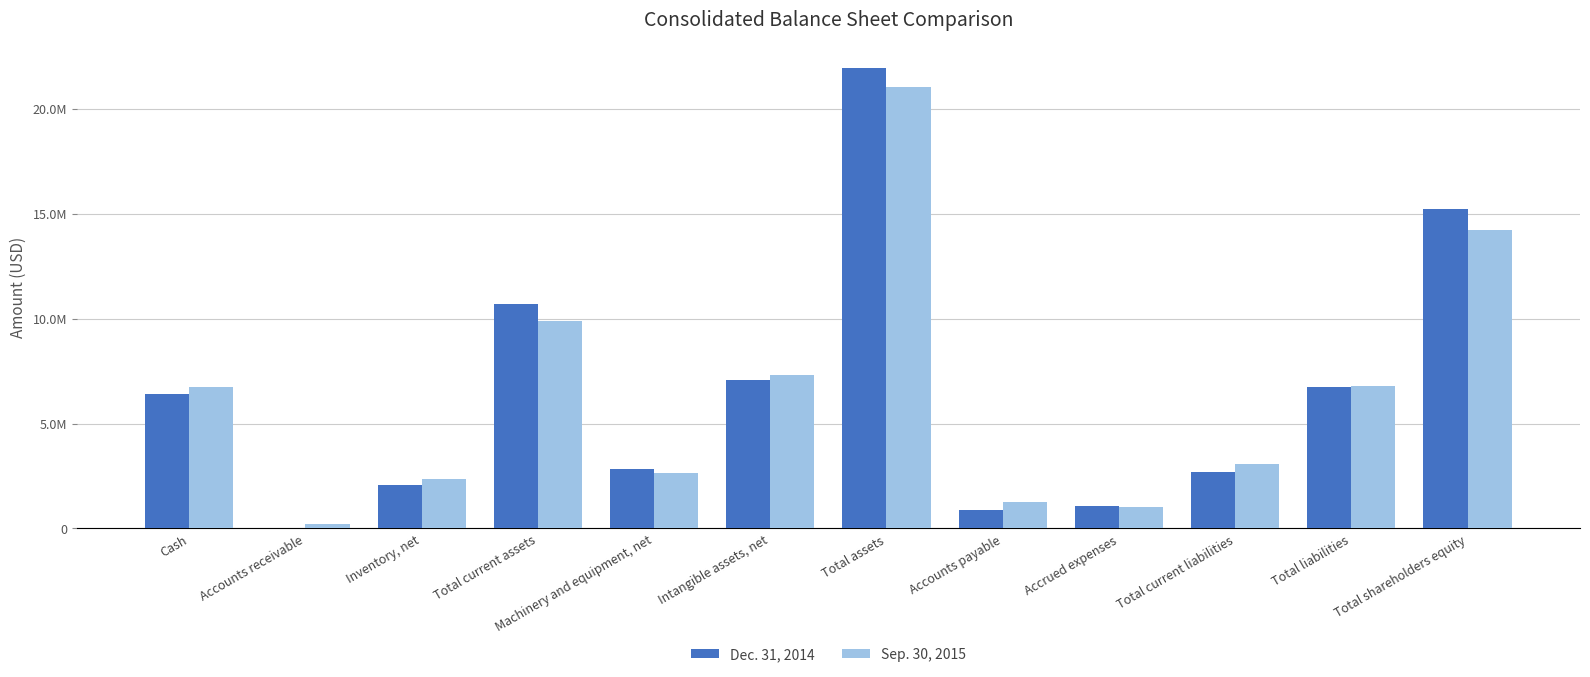

What is the label of the 12th bar from the left?

Total shareholders equity